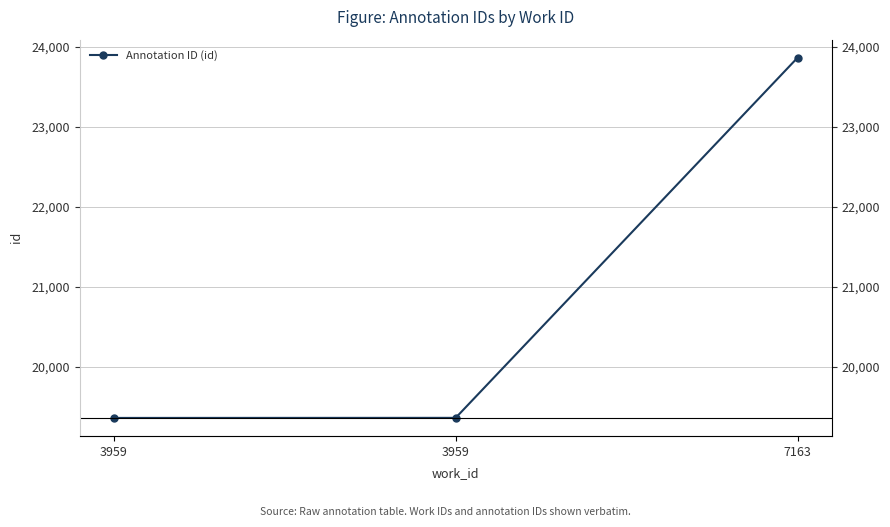

Which label corresponds to the smallest value in the chart?

3959